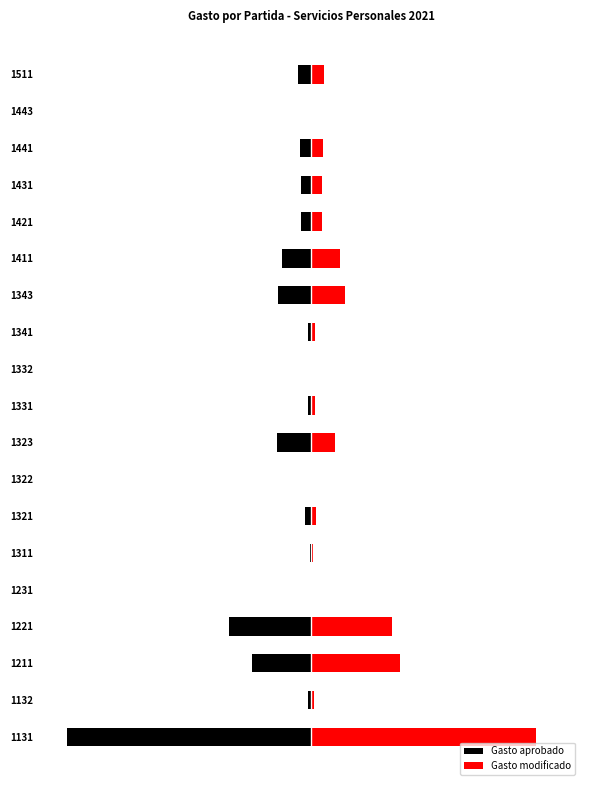

How many groups of bars are there?

19